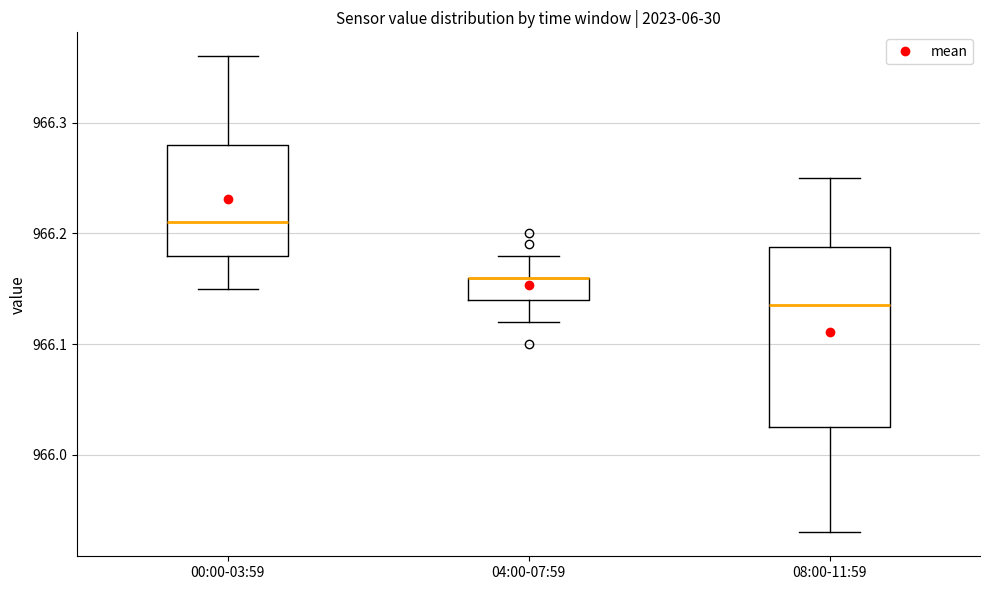

Reading left to right, transcribe this box plot: for each box, give where its median line is, the range the box spans, and where its two whiskers end, as read against the y-axis. The values are not printed on the chart, so give them approximately, as read against the axis.

00:00-03:59: median 966.21, box 966.18 to 966.28, whiskers 966.15 to 966.36
04:00-07:59: median 966.16 (drawn on the box's upper edge), box 966.14 to 966.16, whiskers 966.12 to 966.18
08:00-11:59: median 966.14, box 966.03 to 966.19, whiskers 965.93 to 966.25